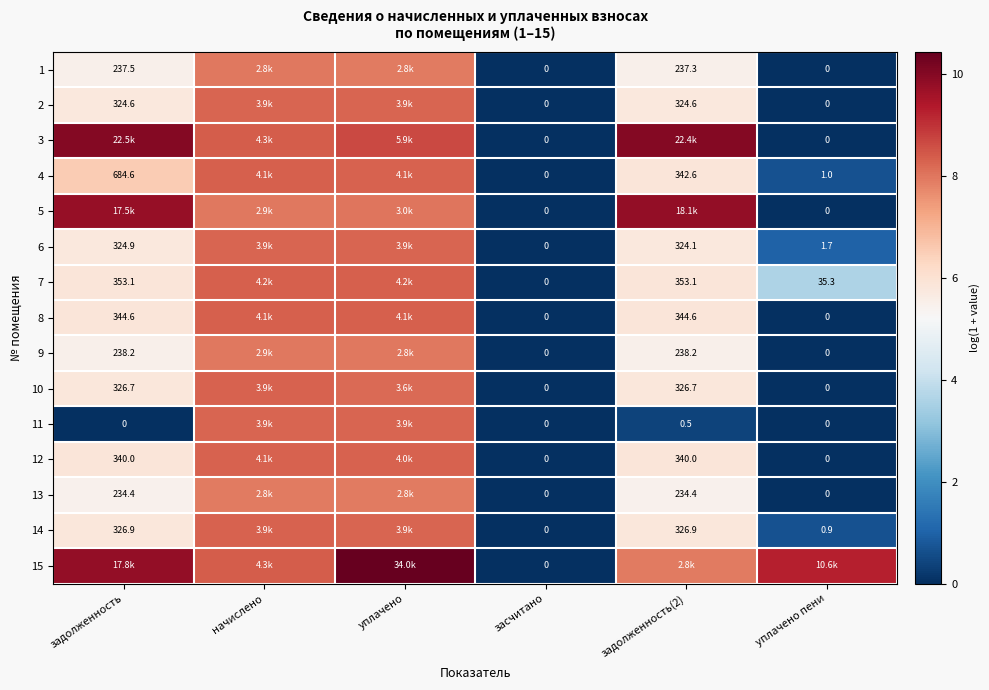

What is the approximate value of 6 at начислено?

8.3